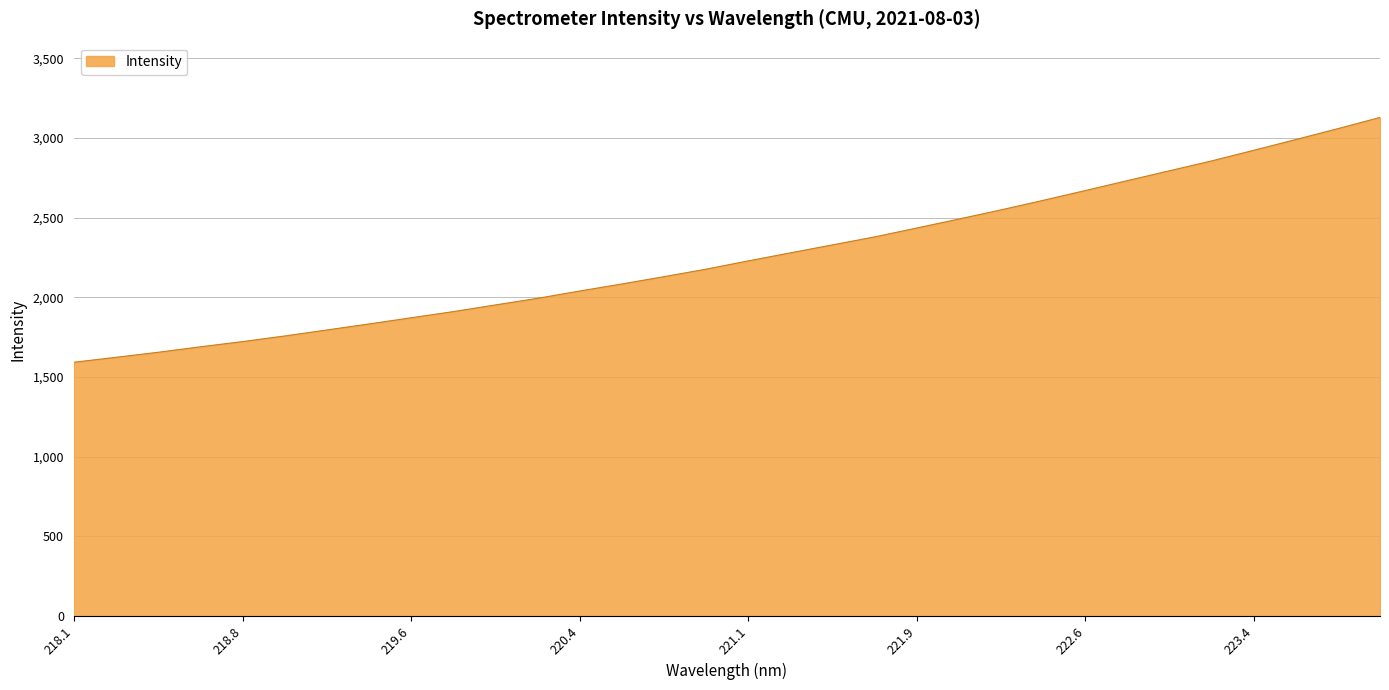

What is the average value?

2259.1